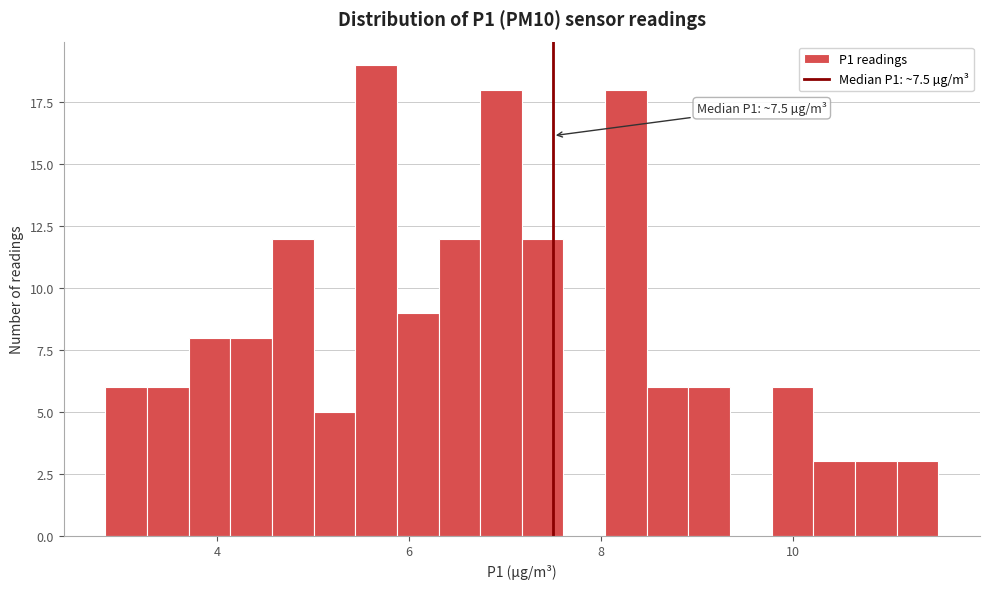

Read against the x-axis, roughly where is the centre of the tallest bar?

5.6